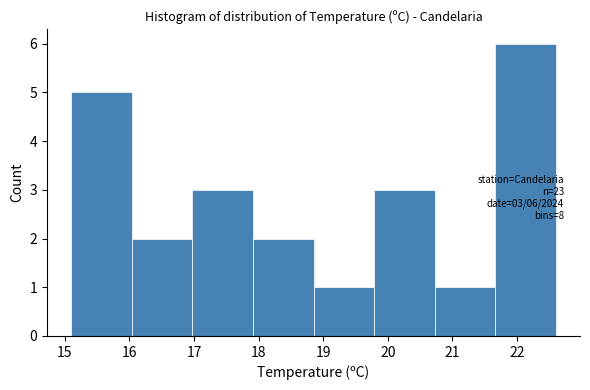

Which range on the x-axis has the tallest bar?

21.7 to 22.6